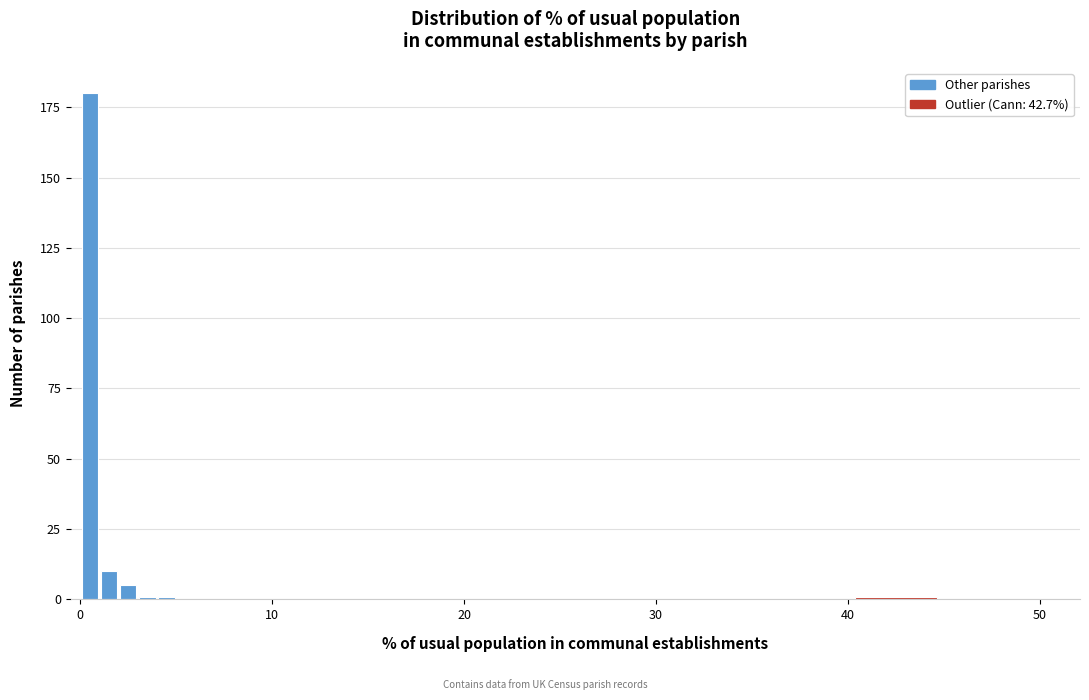

Around what value on the x-axis is the tallest bar? Give the approximate position of its centre, as read against the axis.

1